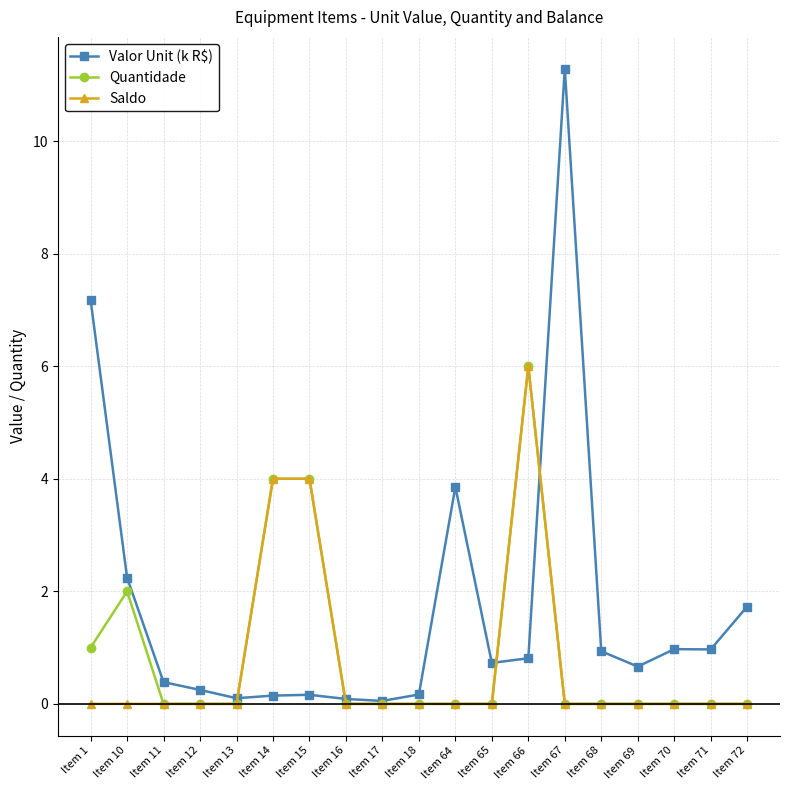

What is the maximum value for Valor Unit (k R$)?

11.3